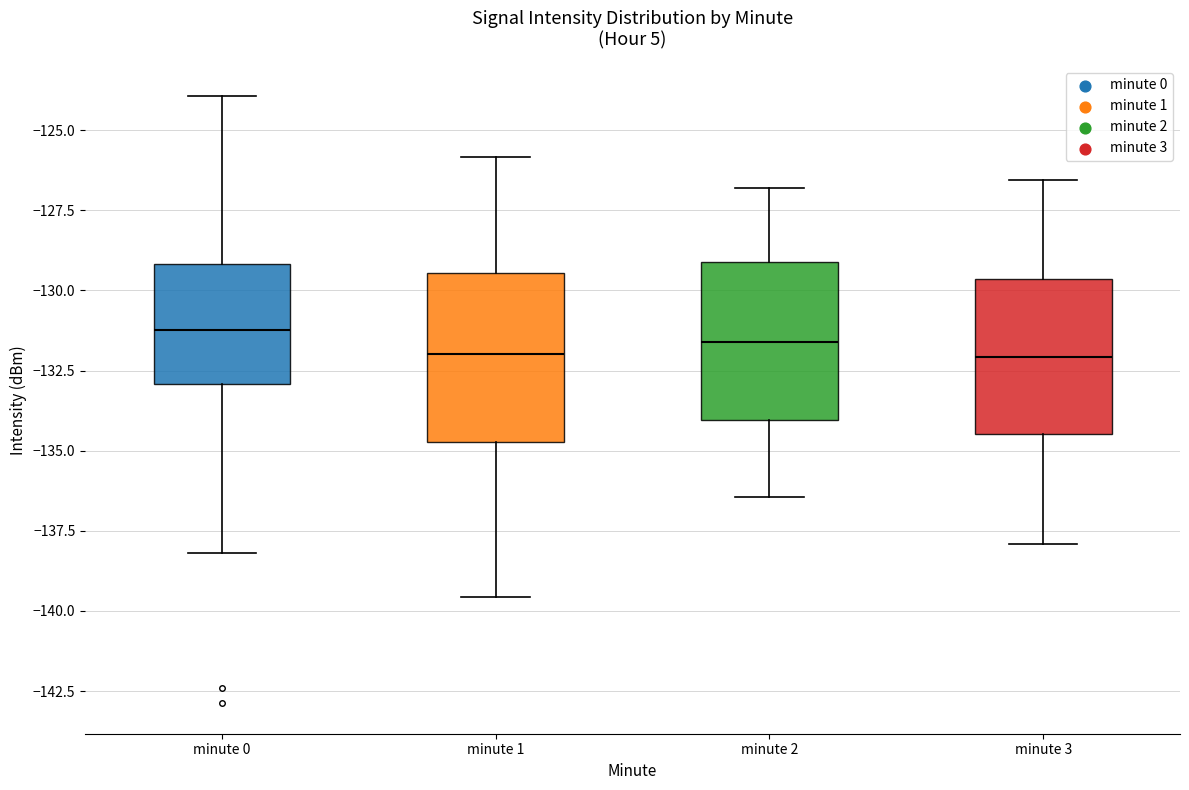

Reading left to right, read every box against the y-axis: the position of its median line, the range the box covers, and the ends of its whiskers. The values are not printed on the chart, so give them approximately, as read against the axis.

minute 0: median -131.0, box -133.0 to -129.0, whiskers -138.0 to -124.0
minute 1: median -132.0, box -134.5 to -129.5, whiskers -139.5 to -126.0
minute 2: median -131.5, box -134.0 to -129.0, whiskers -136.5 to -127.0
minute 3: median -132.0, box -134.5 to -129.5, whiskers -138.0 to -126.5